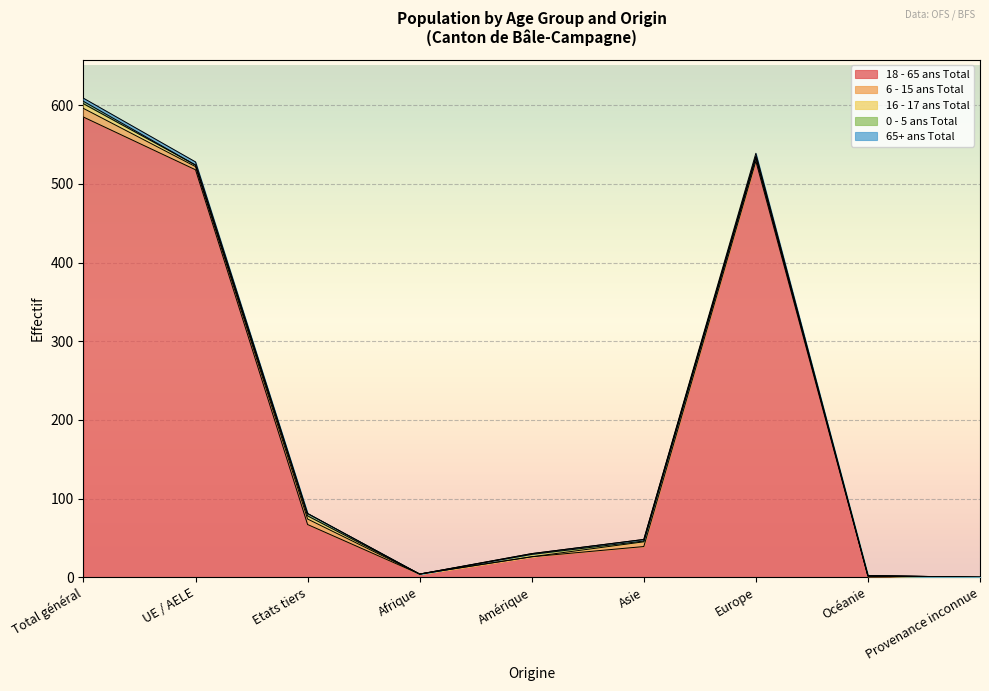

What is the label of the 5th point from the left?

Amérique